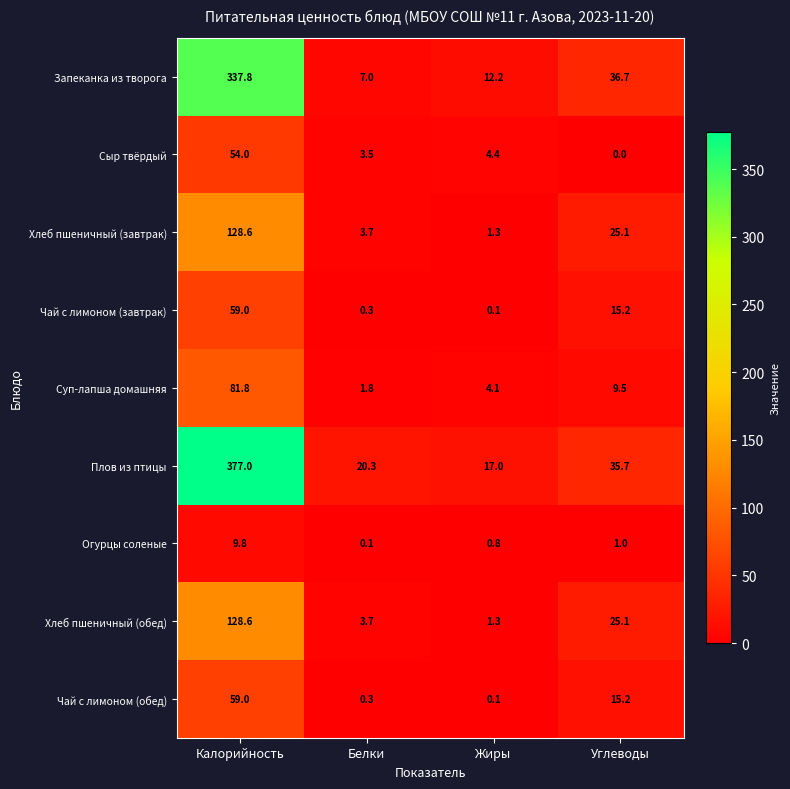

What is the average value of the Плов из птицы series?

112.5